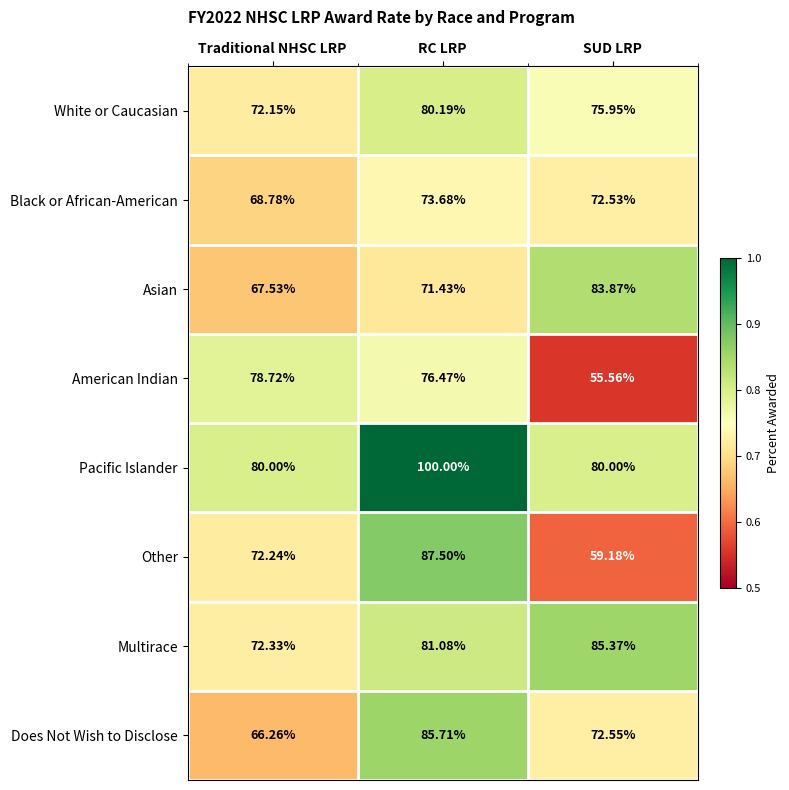

At which category is the sum across all series the highest?

RC LRP